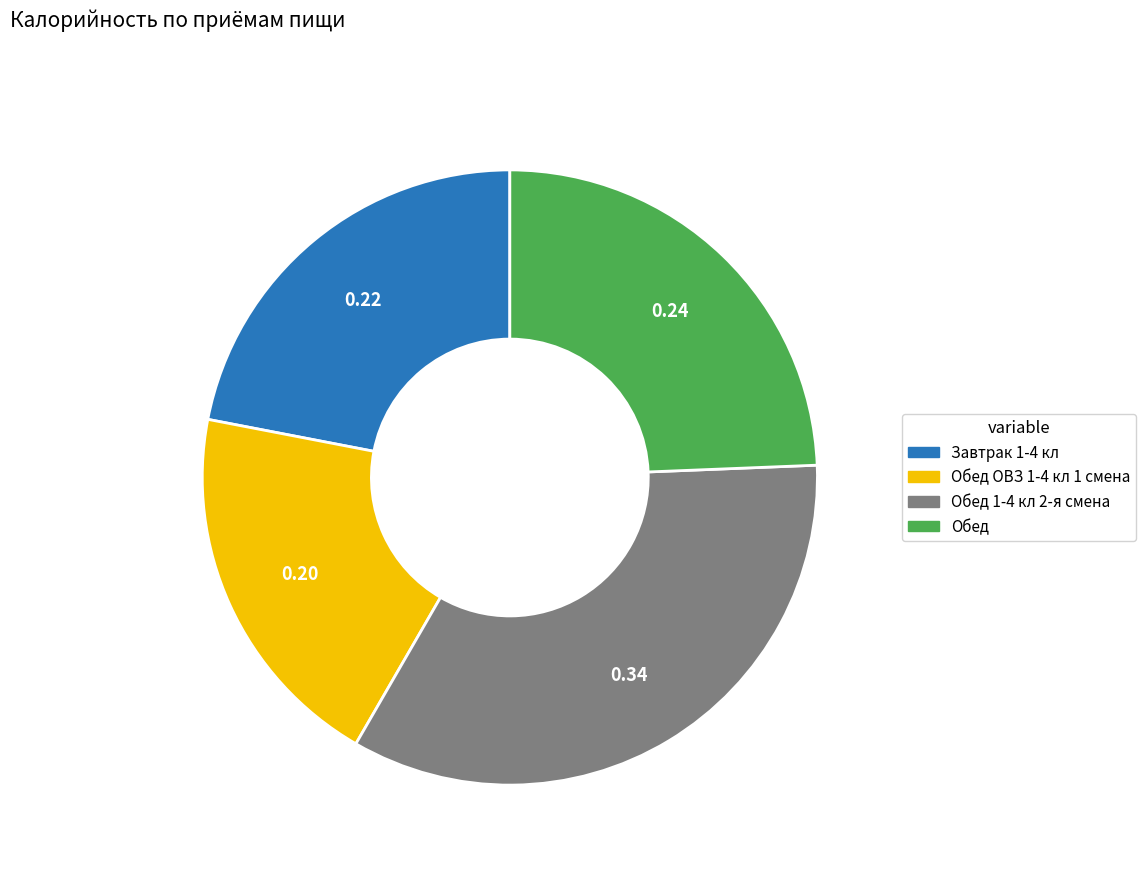

Is there any slice that represents more than half of the pie?

No